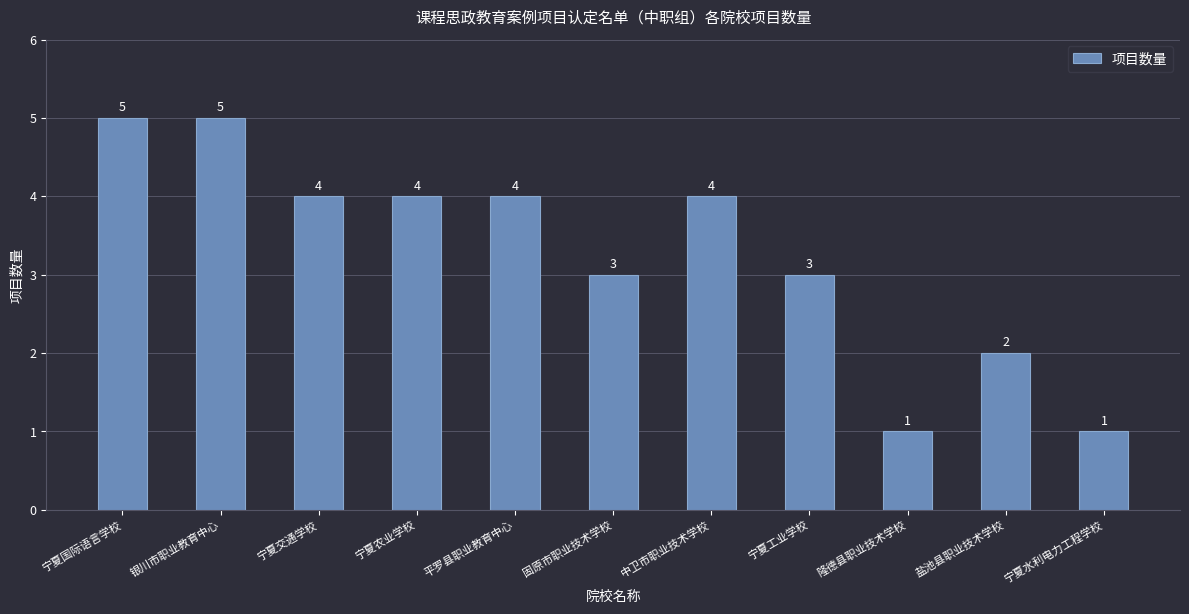

Does the chart contain any negative values?

No